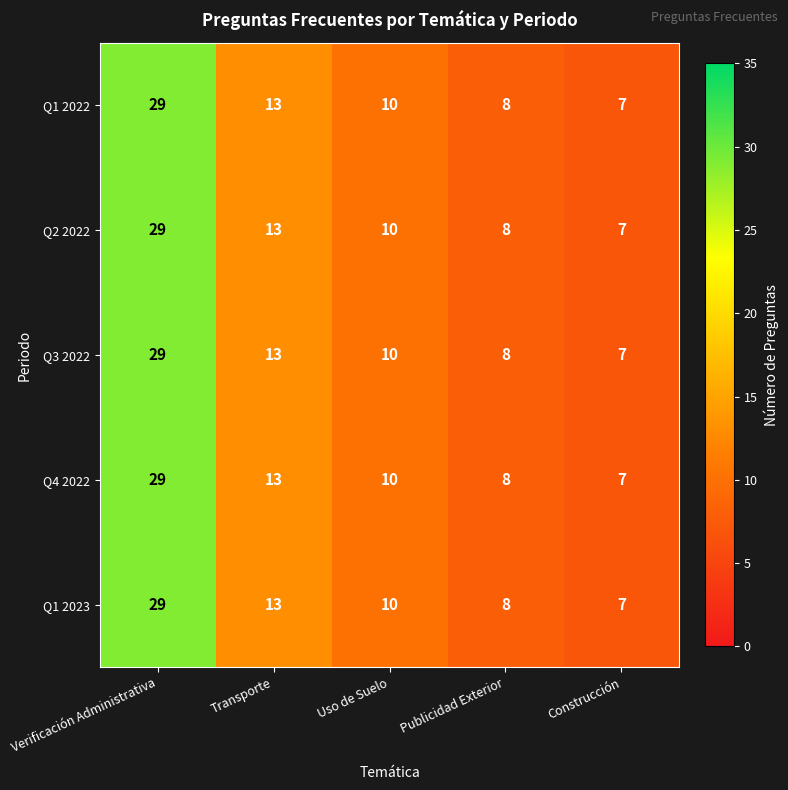

What is the difference between the maximum and minimum values in the Q1 2022 series?

22